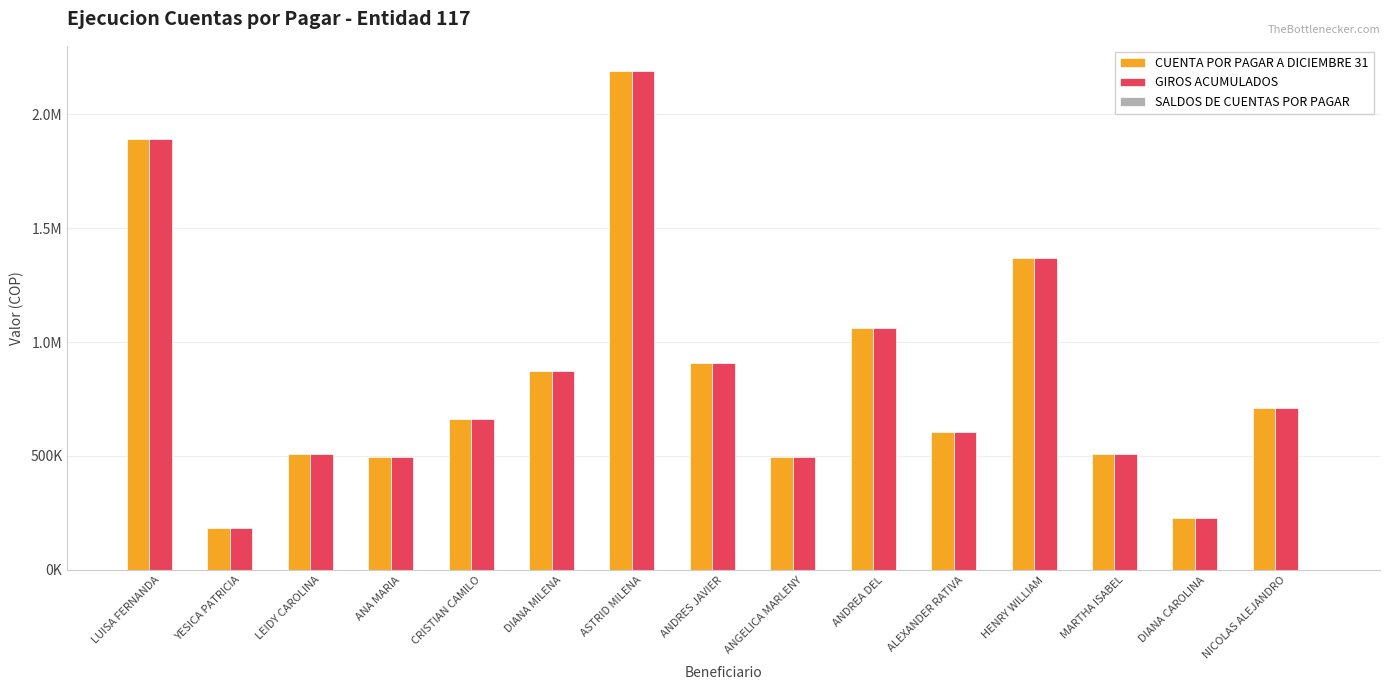

What position from the right is DIANA MILENA?

10